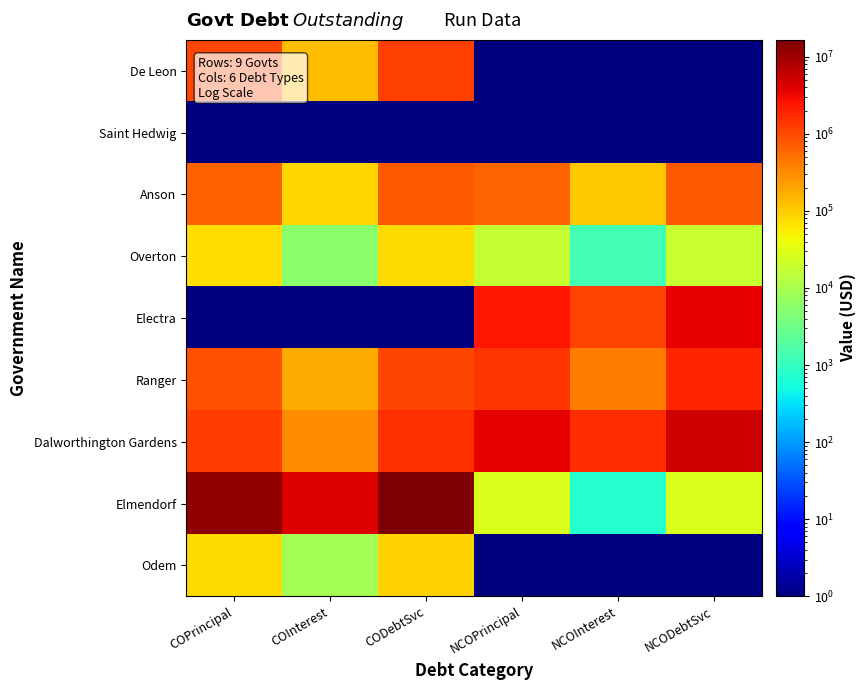

What is the total value across all series at COInterest?

4919142.9